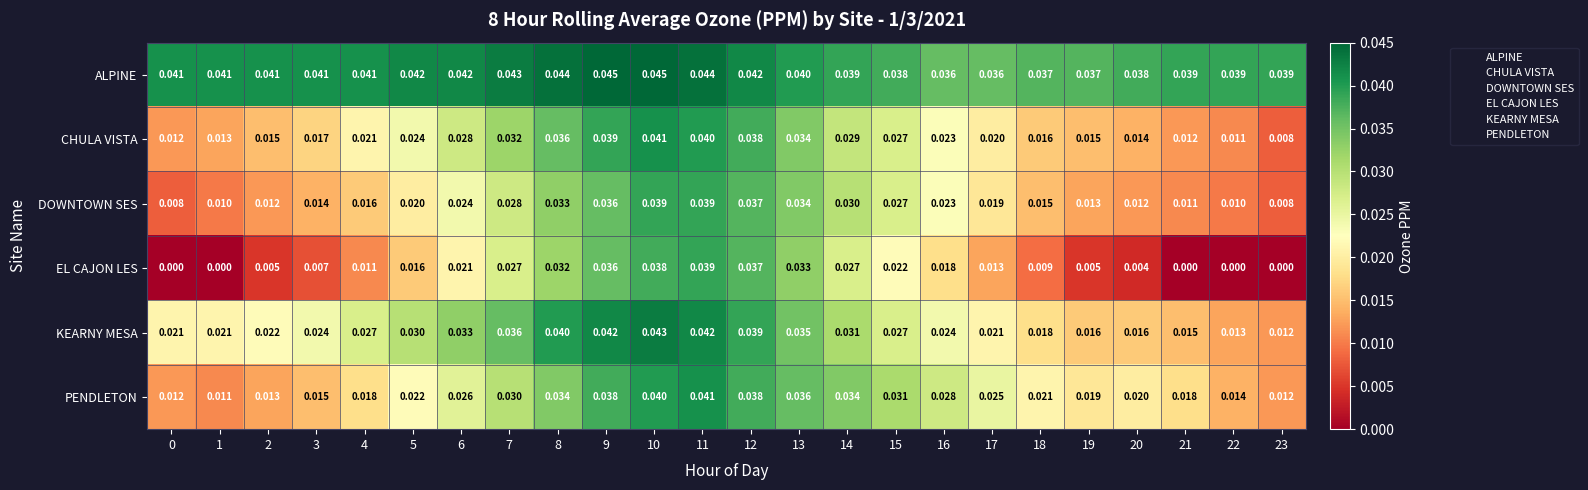

Between 0 and 6, which series saw the biggest shift?

EL CAJON LES